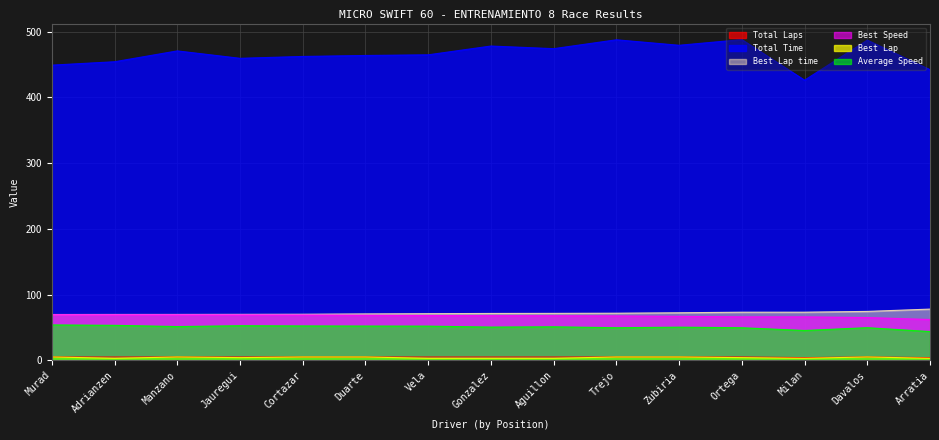

What is the smallest value displayed?

3.0